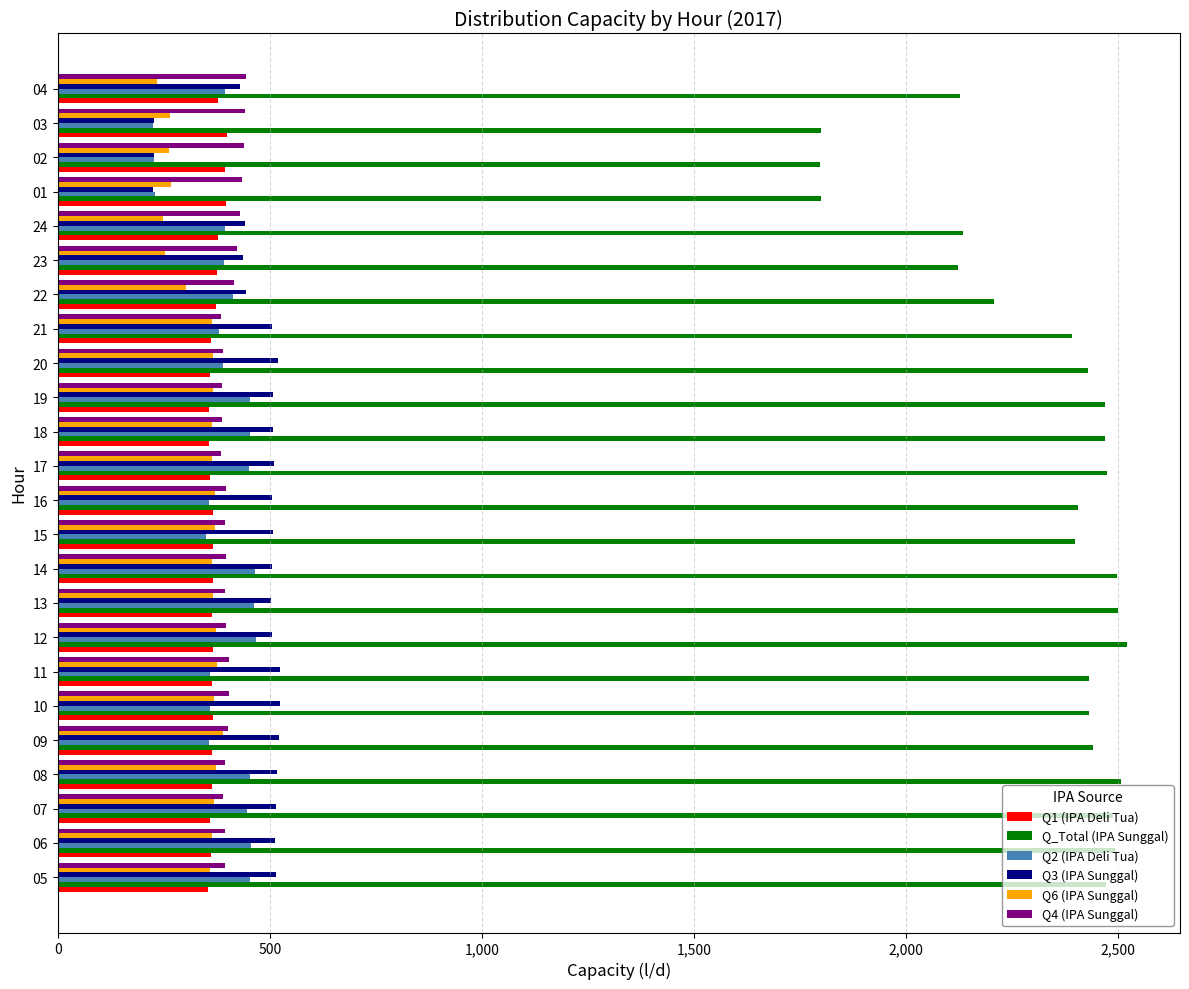

What is the spread (max minus min) of values at 10?

2073